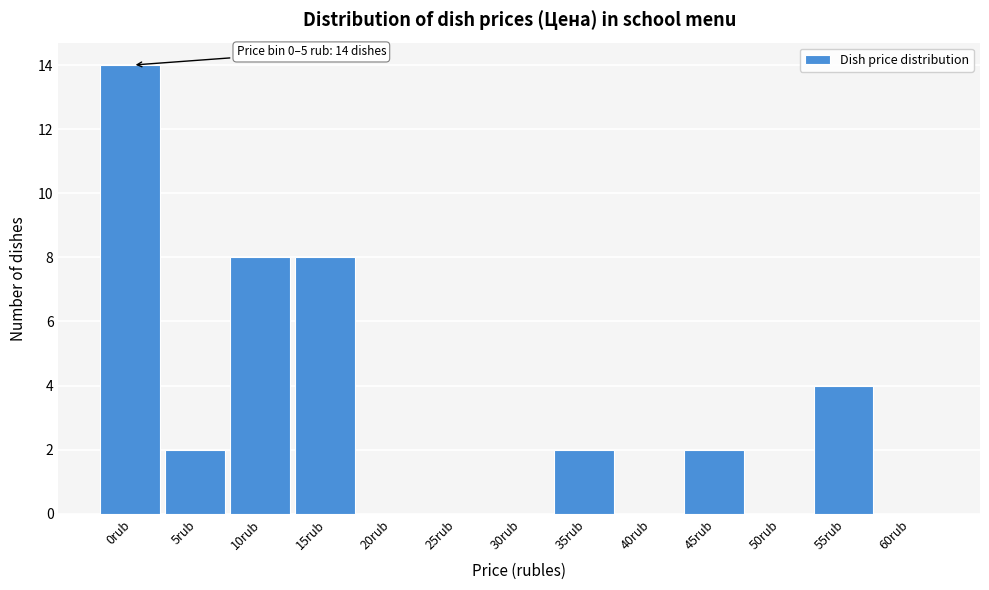

Reading right to left, list all the values displayed in this chart.

60rub=0	55rub=4	50rub=0	45rub=2	40rub=0	35rub=2	30rub=0	25rub=0	20rub=0	15rub=8	10rub=8	5rub=2	0rub=14